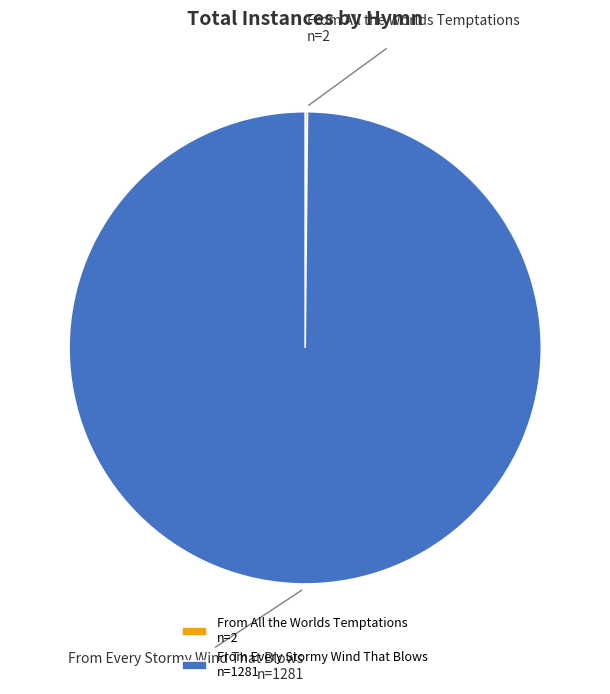

Is it true that From Every Stormy Wind That Blows n=1281 is 100% of the pie?

True